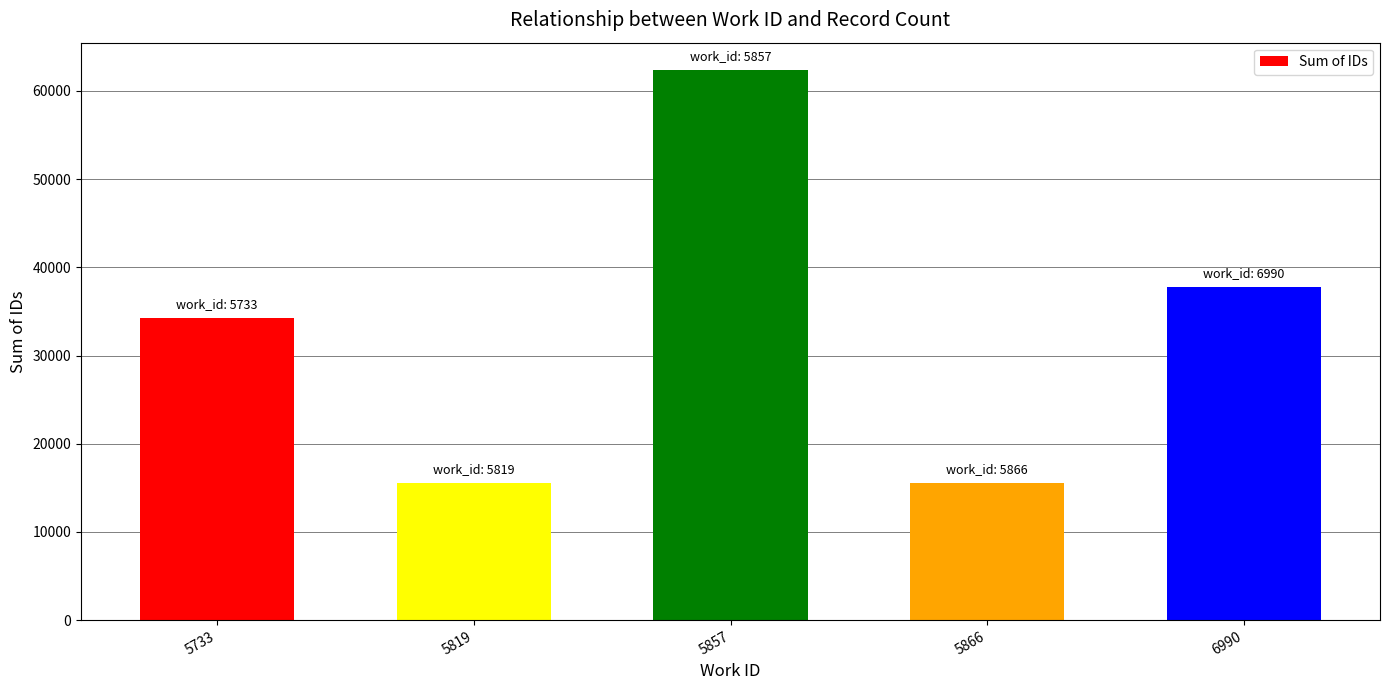

What is the value of the 4th bar from the left?

15600